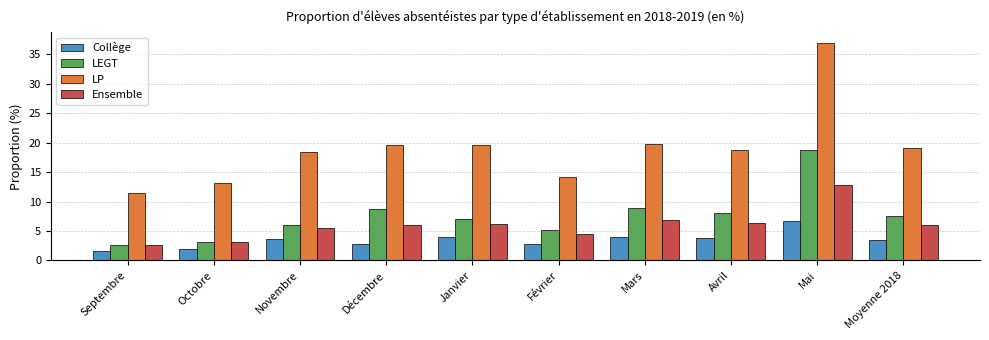

What is the smallest value displayed?

1.6